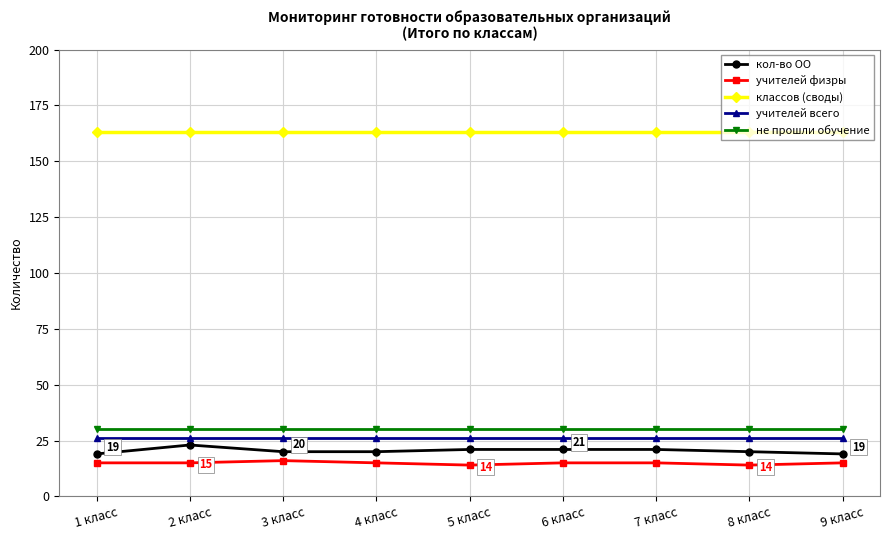

List the series in order of their peak value, highest first.

классов (своды), не прошли обучение, учителей всего, кол-во ОО, учителей физры